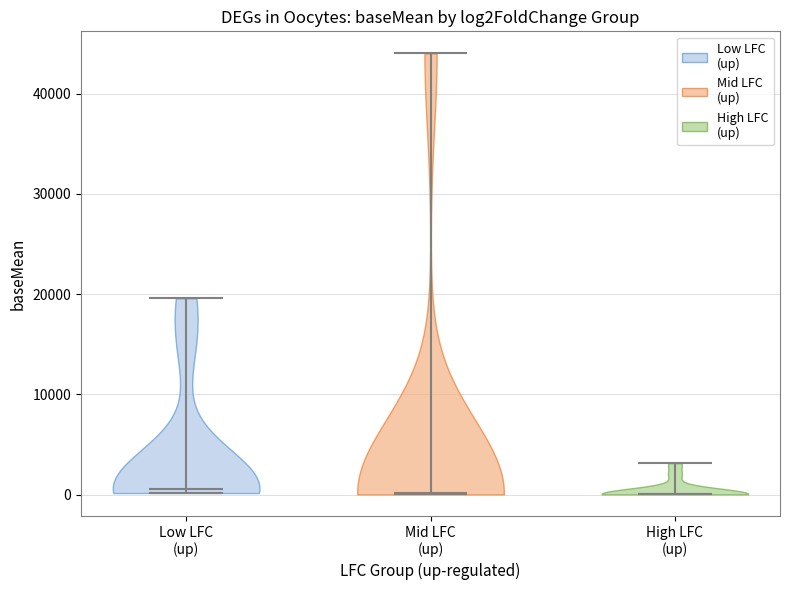

Where does the median line of the violin for Low LFC (up) sit on the y-axis? The values are not printed on the chart, so give them approximately, as read against the axis.

1000